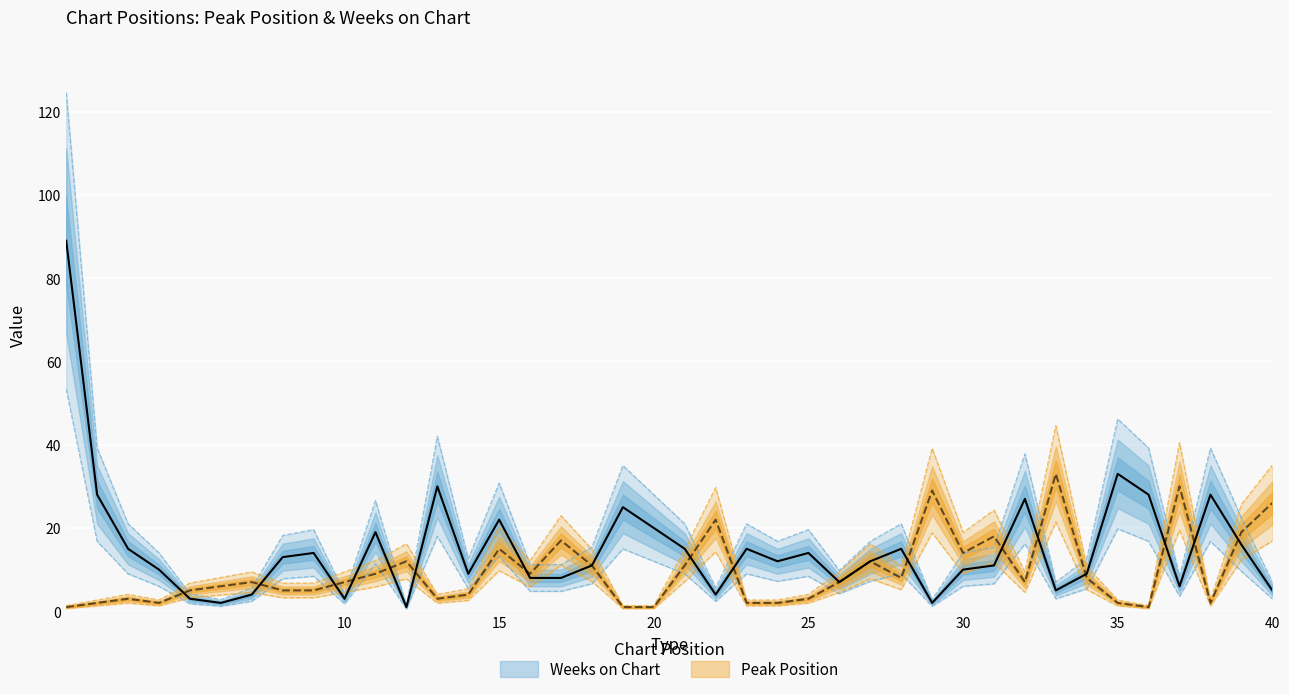

Reading left to right, what are all the values shown in this chart?

Peak Position: 0.7	1.3	2.0	1.3	3.2	3.9	4.5	3.2	3.2	4.5	5.9	7.8	2.0	2.6	9.8	5.9	11.1	7.2	0.7	0.7	7.2	14.3	1.3	1.3	2.0	4.5	7.8	5.2	18.9	9.1	11.7	4.5	21.4	5.2	1.3	0.7	19.5	1.3	12.3	16.9
Weeks on Chart: 124.6	39.2	21.0	14.0	4.2	2.8	5.6	18.2	19.6	4.2	26.6	1.4	42.0	12.6	30.8	11.2	11.2	15.4	35.0	28.0	21.0	5.6	21.0	16.8	19.6	9.8	16.8	21.0	2.8	14.0	15.4	37.8	7.0	12.6	46.2	39.2	8.4	39.2	22.4	7.0